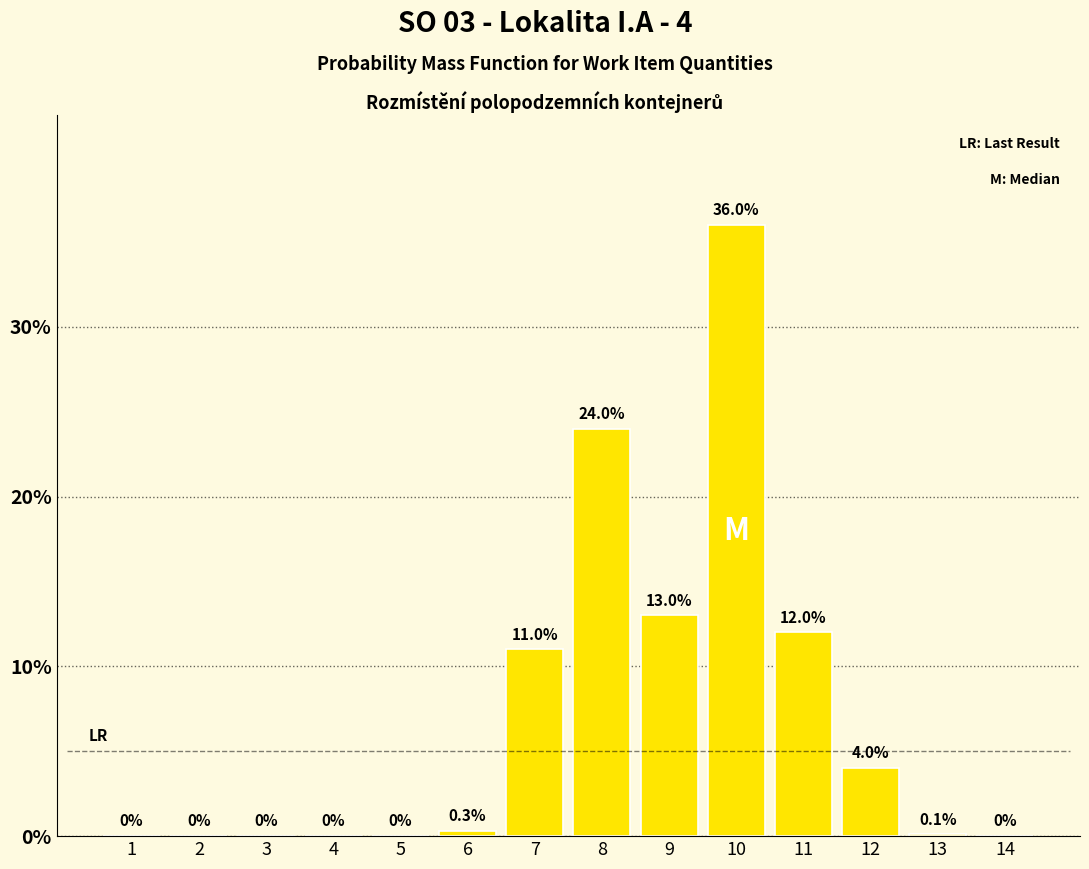

Reading left to right, transcribe all the data shown in this chart.

1=0.0	2=0.0	3=0.0	4=0.0	5=0.0	6=0.3	7=11.0	8=24.0	9=13.0	10=36.0	11=12.0	12=4.0	13=0.1	14=0.0